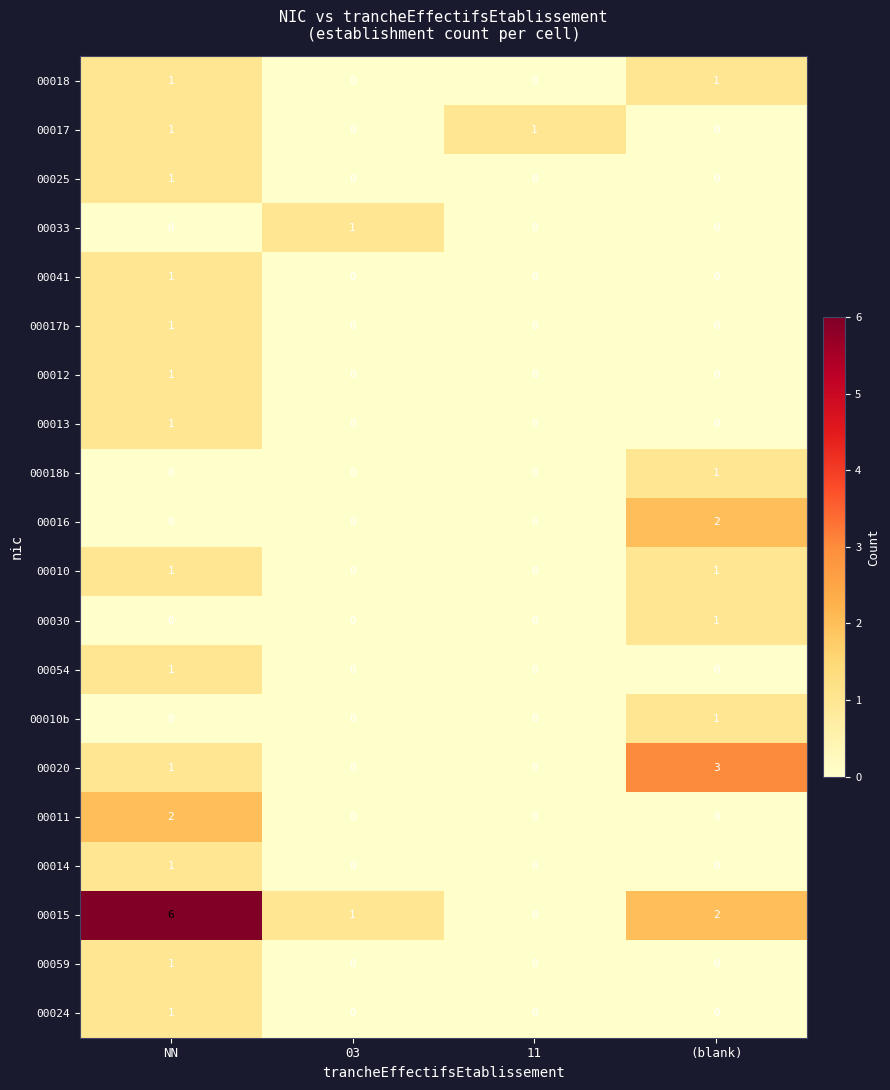

How many data points does each series have?

4